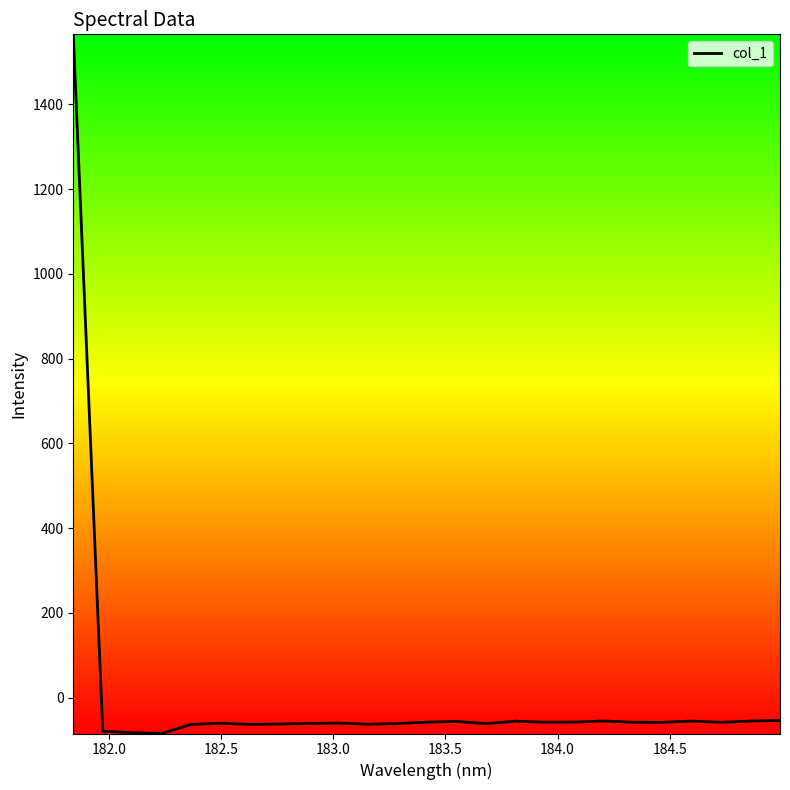

What is the greatest value displayed?

1565.3